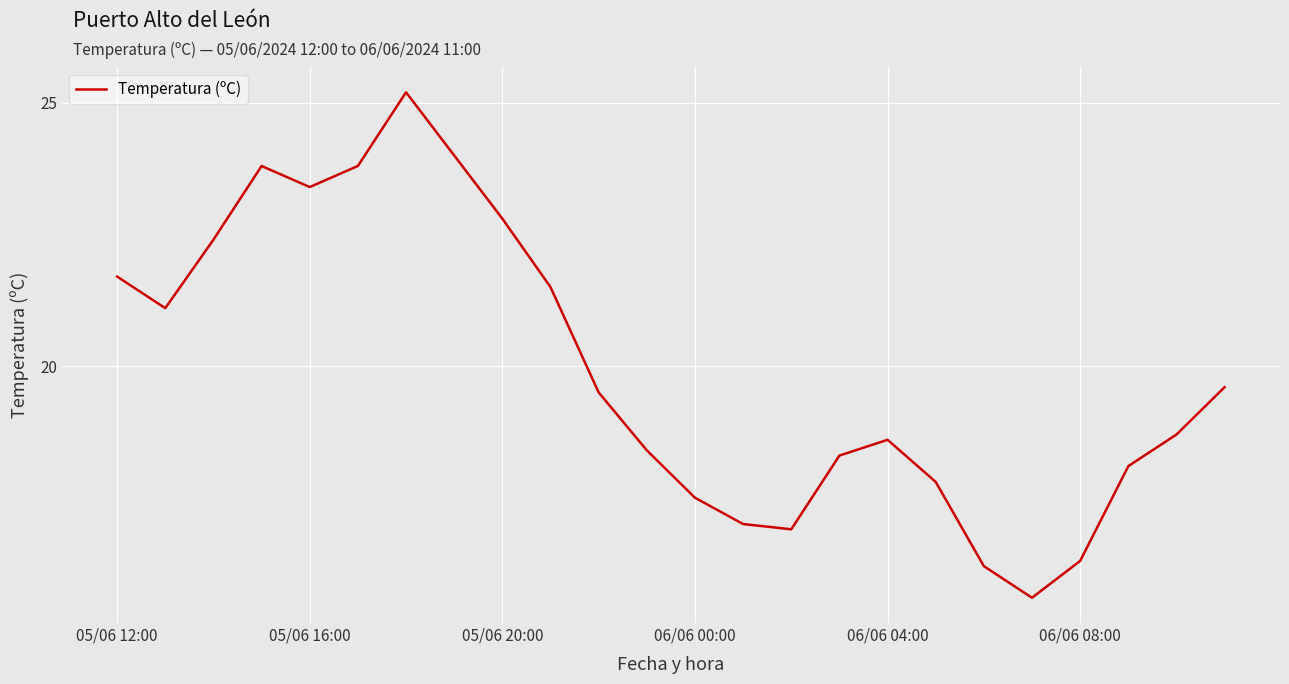

What is the smallest value displayed?

15.6